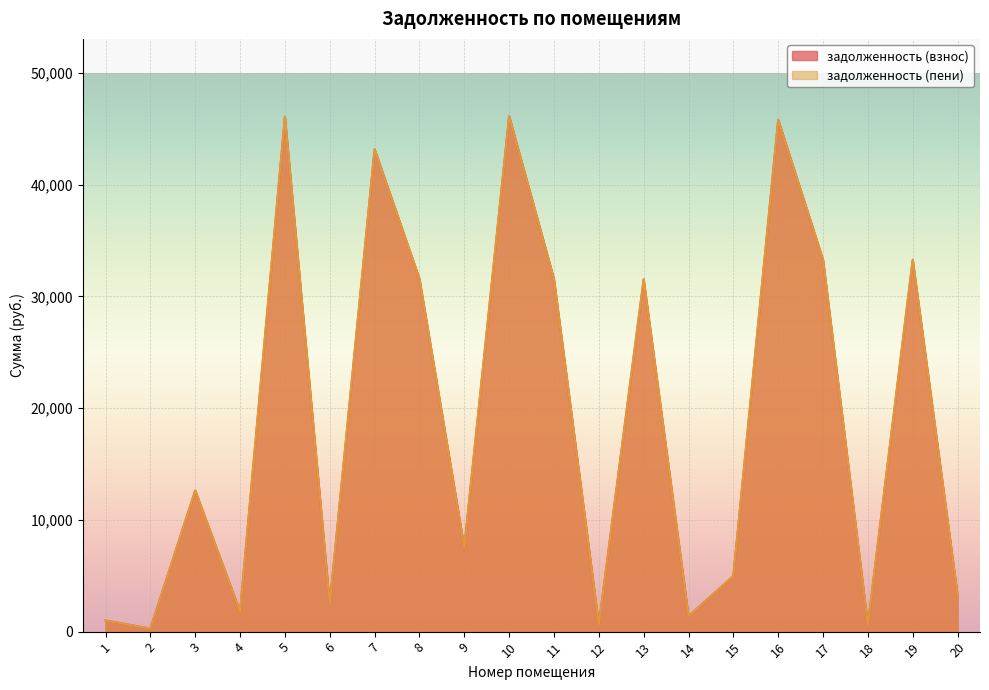

What are all the series names shown in the legend?

задолженность (взнос), задолженность (пени)